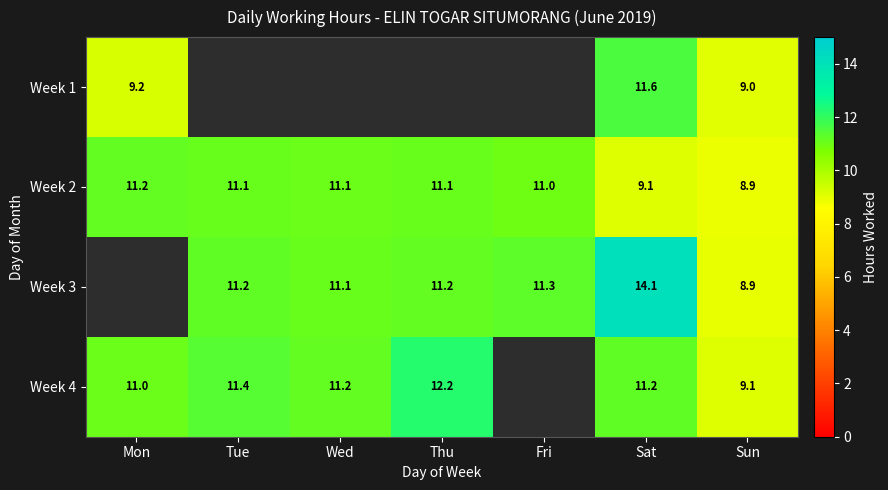

At which label is Week 2 closest to 10?

Sat